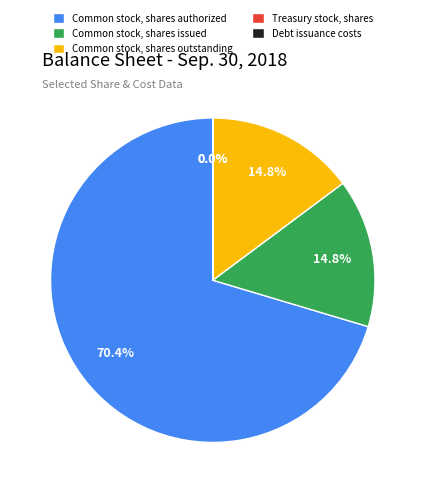

Is there any slice that represents more than half of the pie?

Yes